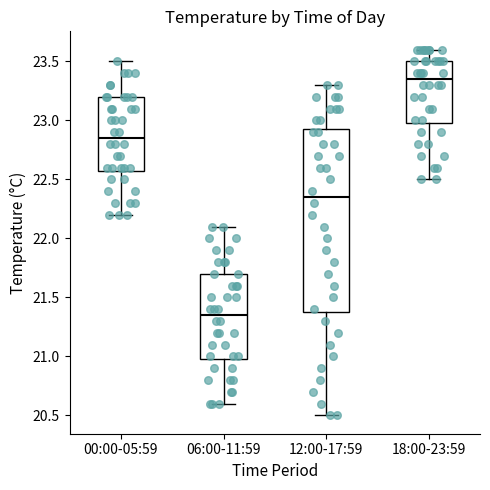

Reading left to right, transcribe this box plot: for each box, give where its median line is, the range the box spans, and where its two whiskers end, as read against the y-axis. The values are not printed on the chart, so give them approximately, as read against the axis.

00:00-05:59: median 22.85, box 22.60 to 23.20, whiskers 22.20 to 23.50
06:00-11:59: median 21.35, box 21.00 to 21.70, whiskers 20.60 to 22.10
12:00-17:59: median 22.35, box 21.40 to 22.95, whiskers 20.50 to 23.30
18:00-23:59: median 23.35, box 23.00 to 23.50, whiskers 22.50 to 23.60